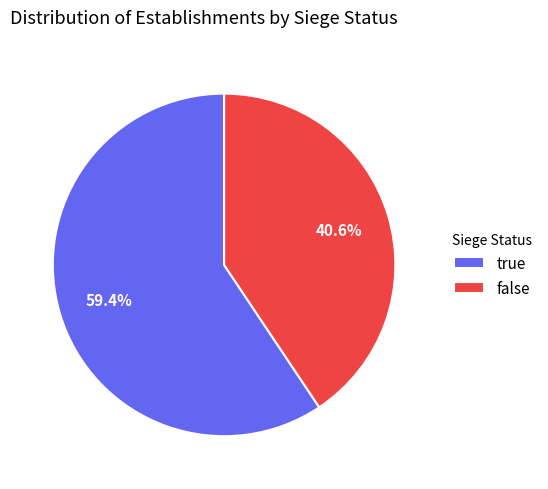

True or false: true accounts for 65% of the total.

False